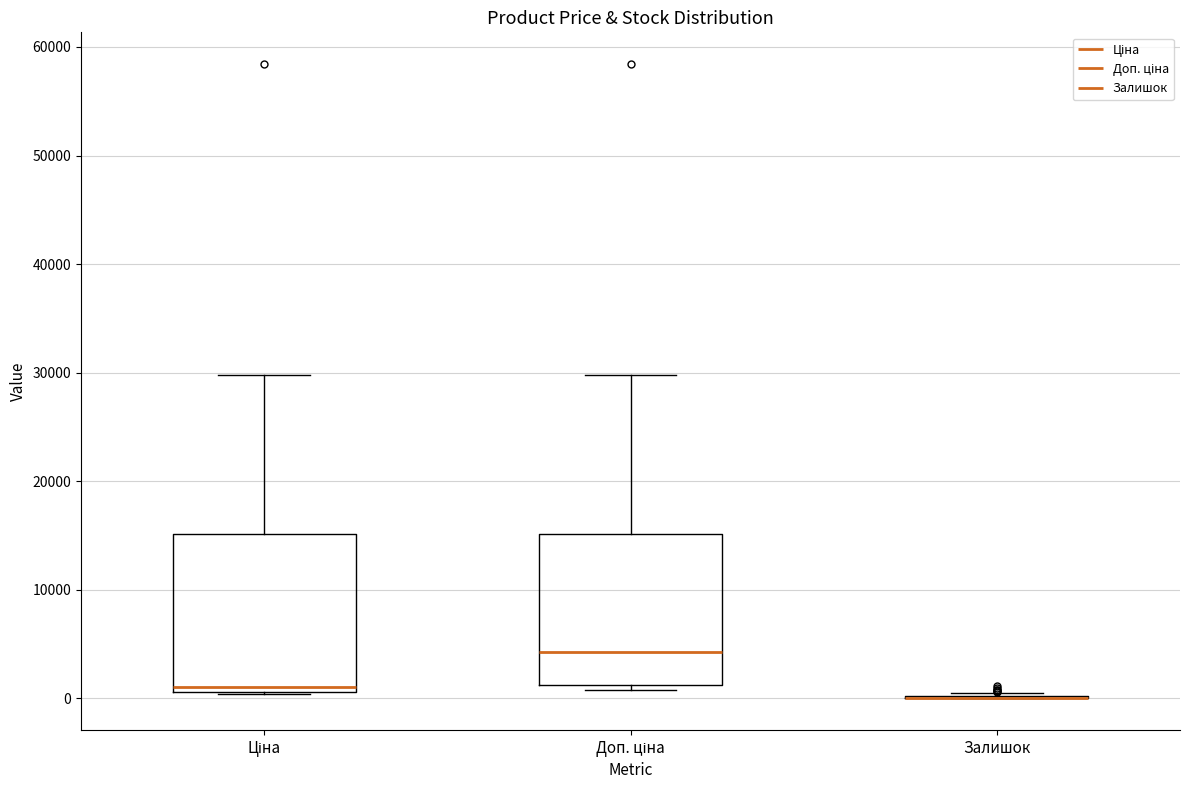

Where is the upper edge of the box for Доп. ціна on the y-axis? The values are not printed on the chart, so give them approximately, as read against the axis.

15000